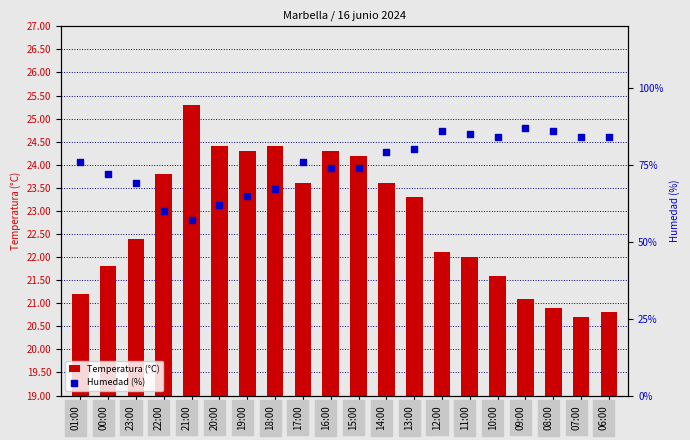

Is the value of Temperatura (°C) at 12:00 greater than the value of Humedad (%) at 21:00?

No